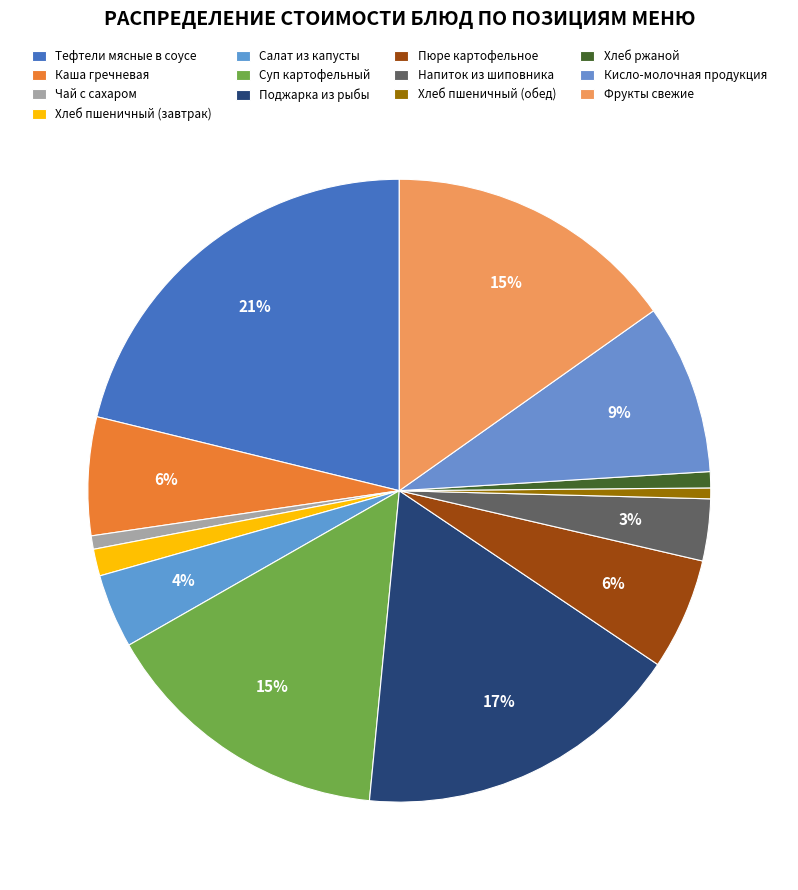

How many segments does this pie chart have?

13